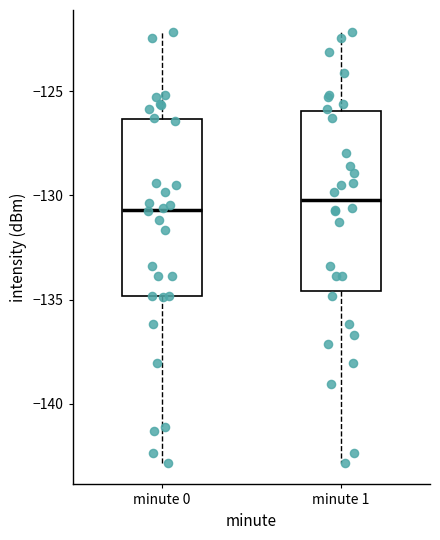

Reading left to right, read every box against the y-axis: the position of its median line, the range the box covers, and the ends of its whiskers. The values are not printed on the chart, so give them approximately, as read against the axis.

minute 0: median -130.5, box -135.0 to -126.5, whiskers -143.0 to -122.0
minute 1: median -130.0, box -134.5 to -126.0, whiskers -143.0 to -122.0